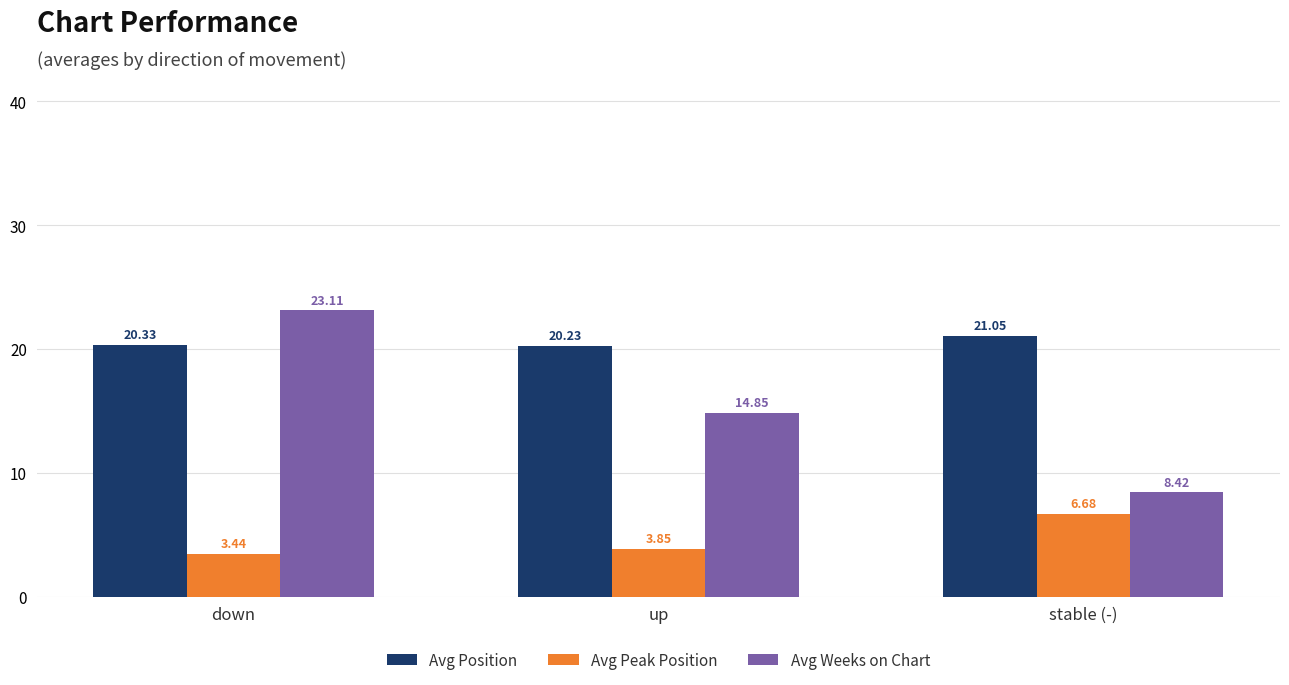

What are all the series names shown in the legend?

Avg Position, Avg Peak Position, Avg Weeks on Chart